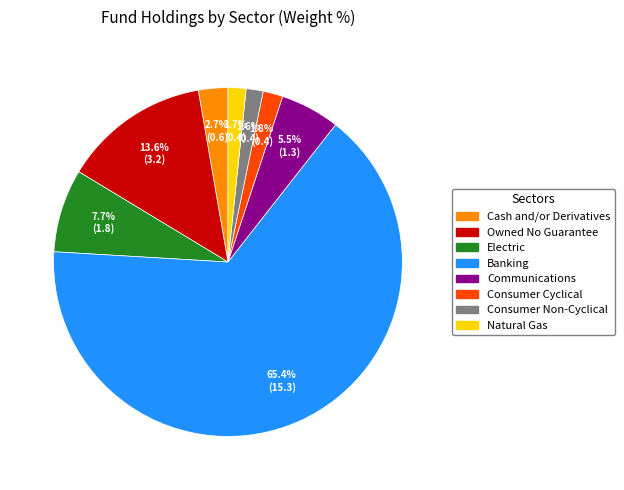

Is Cash and/or Derivatives the majority of the pie?

No